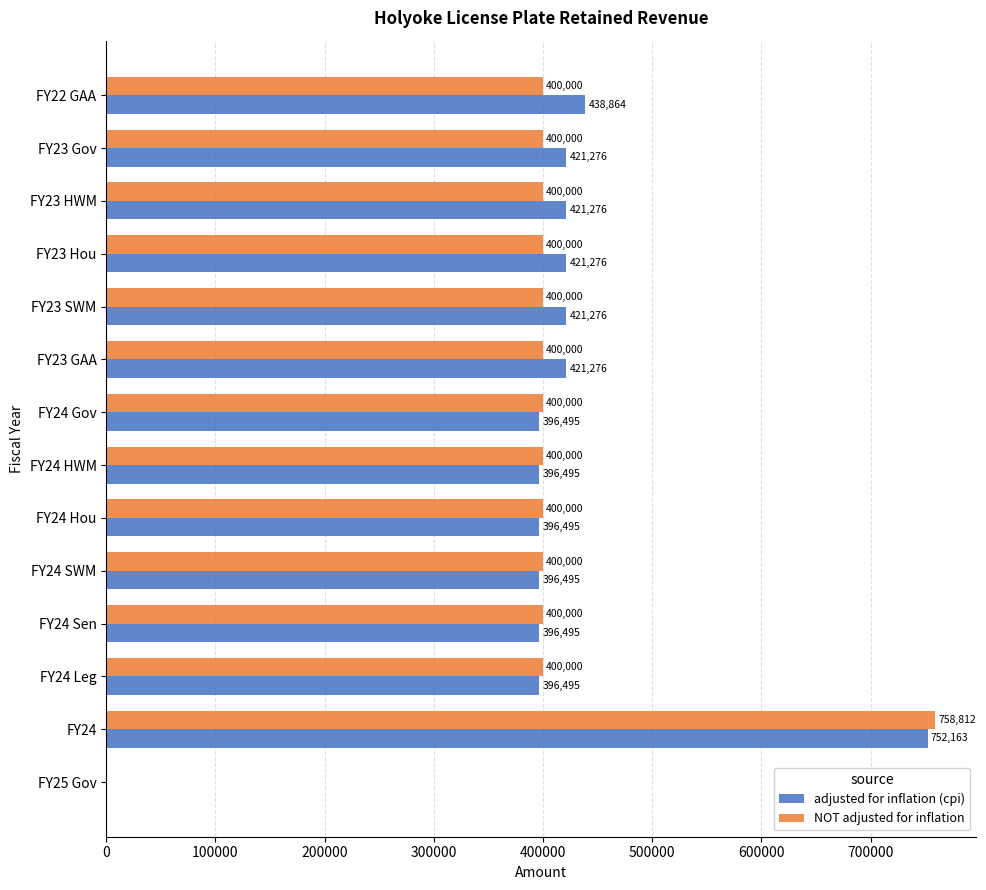

Is it true that NOT adjusted for inflation equals 400000 at FY24 Gov?

True